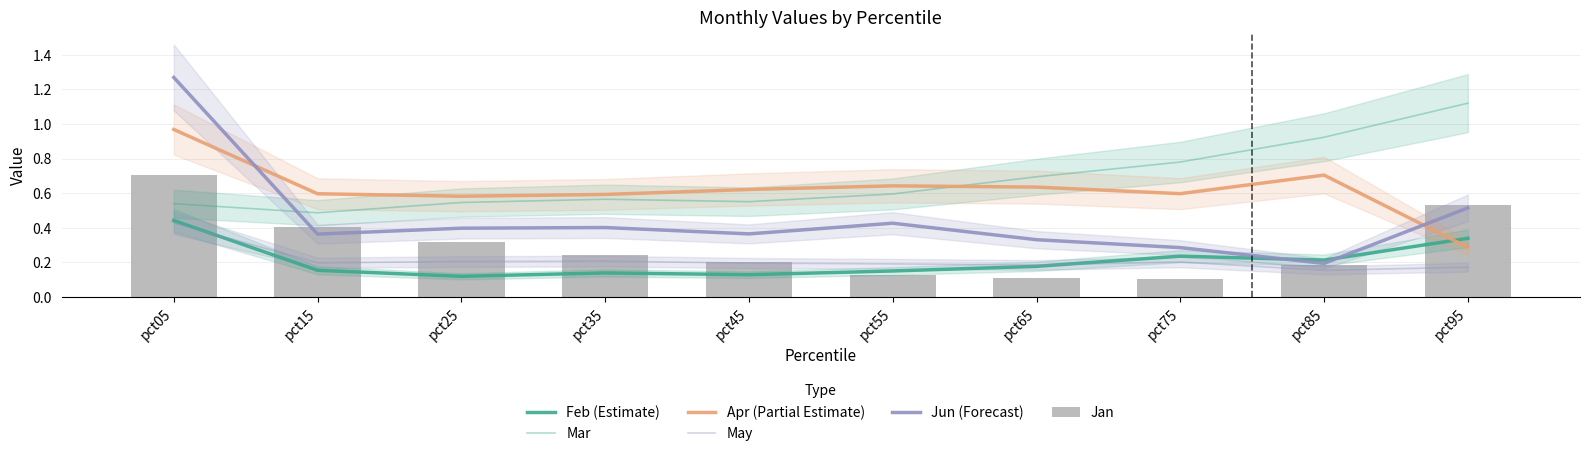

What value does the Mar series have at pct65?

0.7